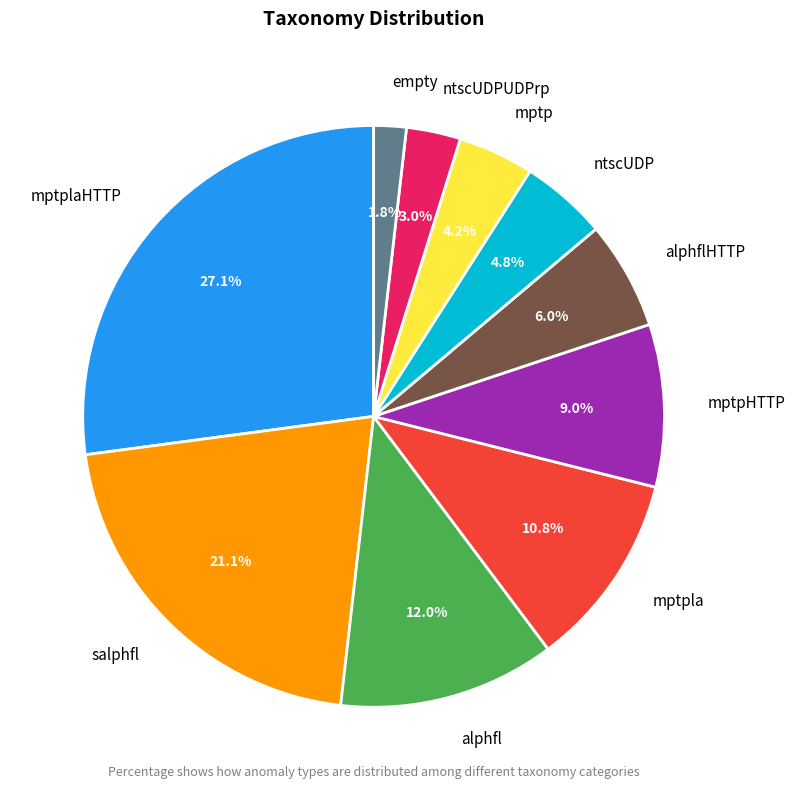

Is the sum of ntscUDP and alphfl greater than half?

No